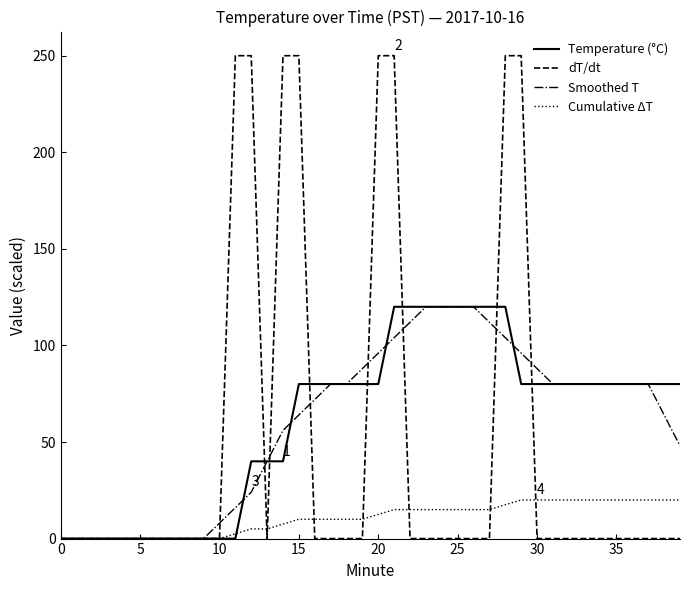

What is the difference between the maximum and minimum values in the Cumulative ΔT series?

20.0